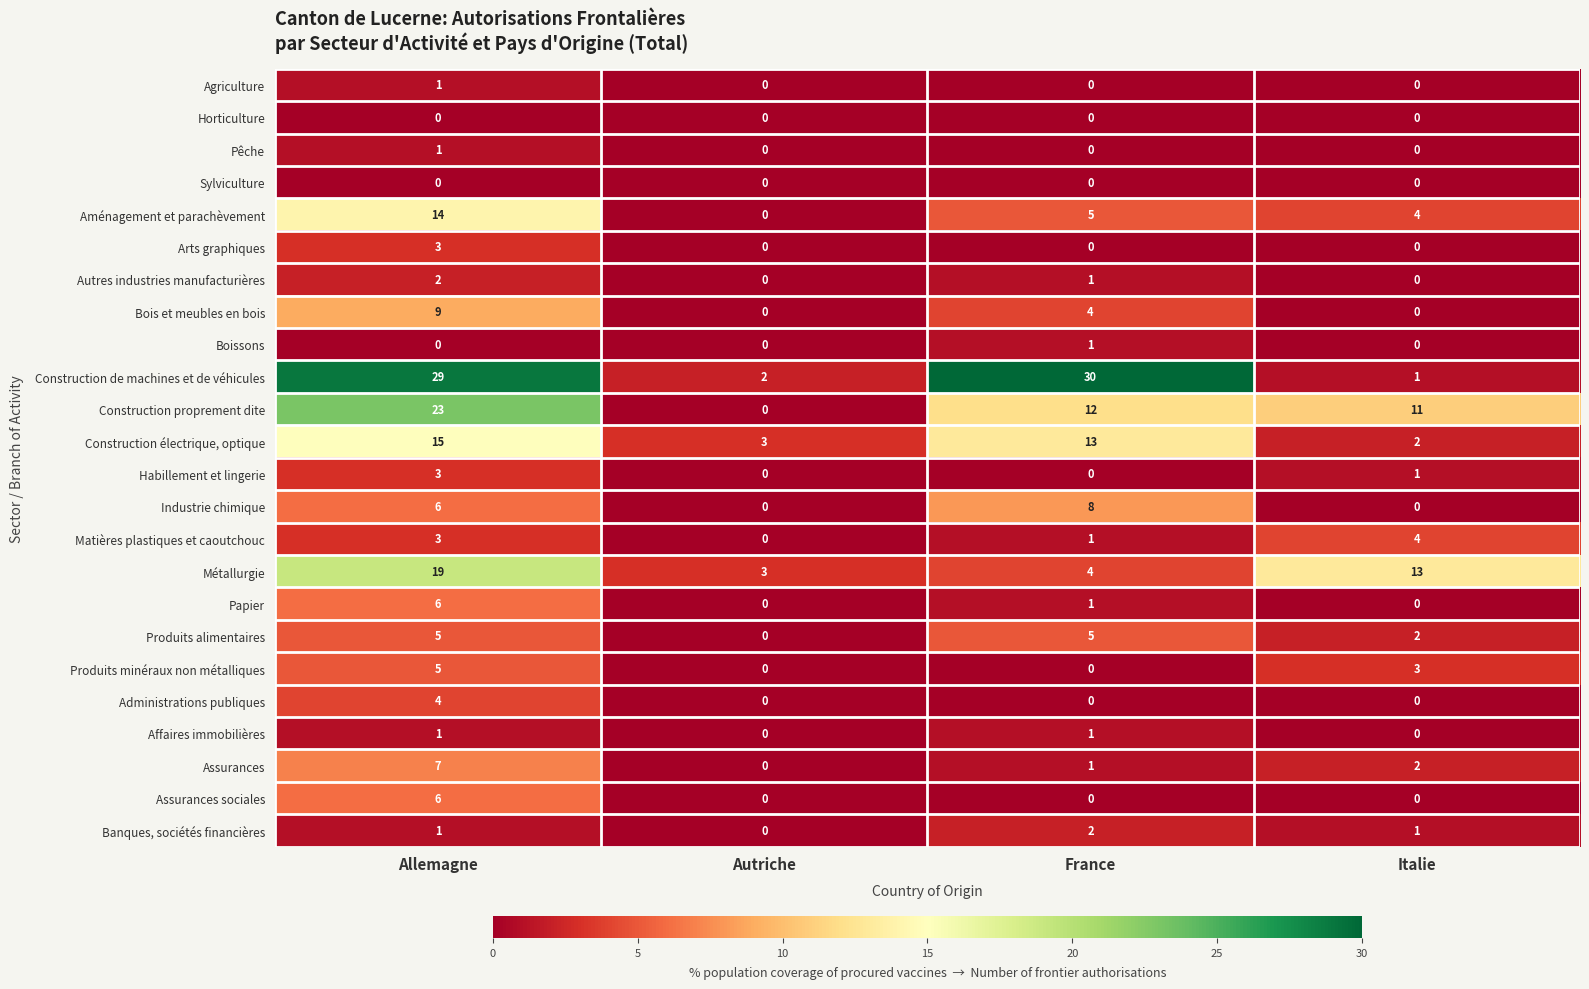

What is the average value of the Construction électrique, optique series?

8